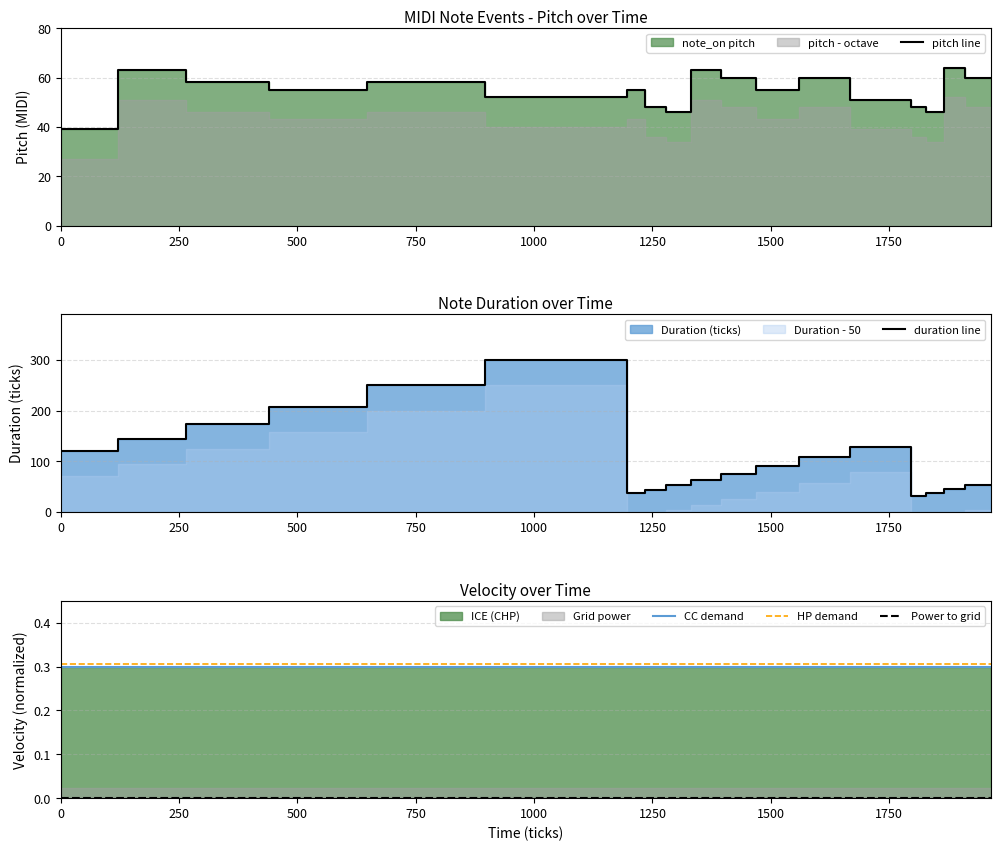

List the series in order of their peak value, lowest first.

Power to grid, CC demand, HP demand, pitch line, duration line